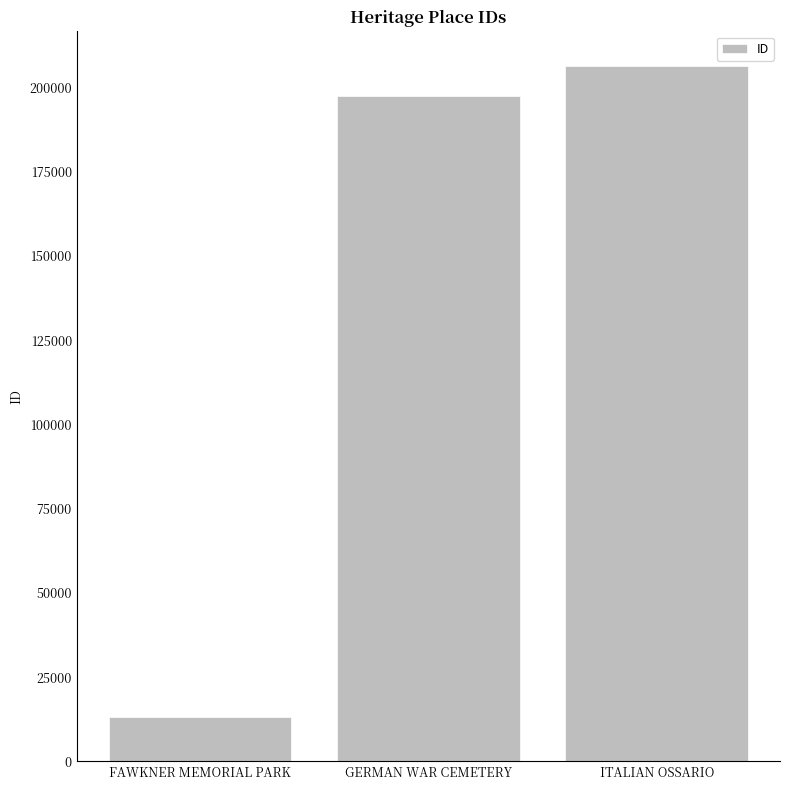

Reading left to right, transcribe all the data shown in this chart.

FAWKNER MEMORIAL PARK=13043	GERMAN WAR CEMETERY=197542	ITALIAN OSSARIO=206363